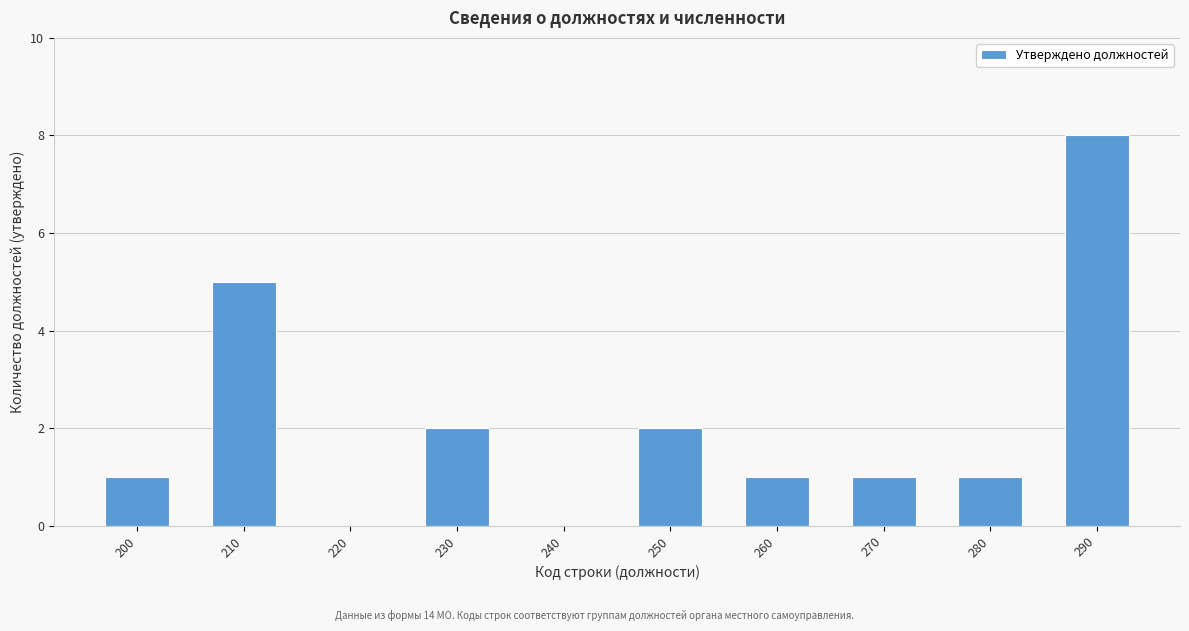

Reading left to right, extract all data points from this chart.

200=1	210=5	220=0	230=2	240=0	250=2	260=1	270=1	280=1	290=8